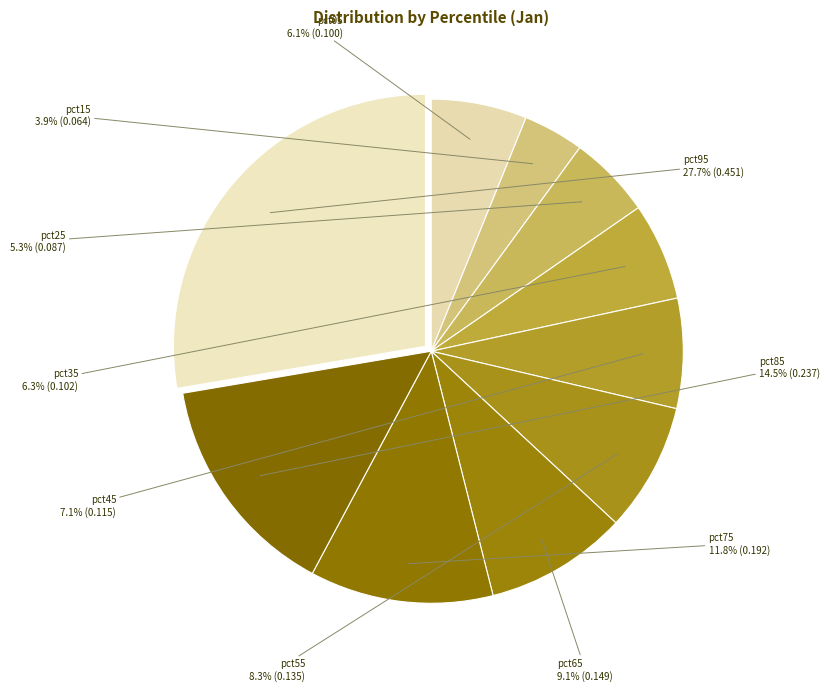

Count the number of slices in the pie.

10